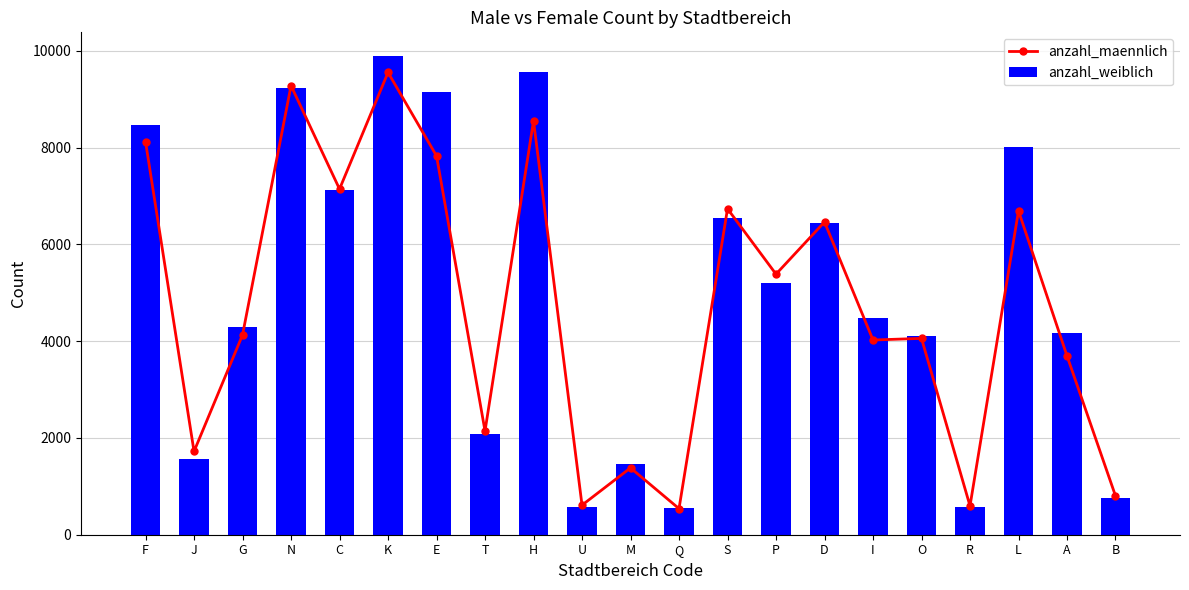

Where is anzahl_maennlich nearest to the value 5045?

P